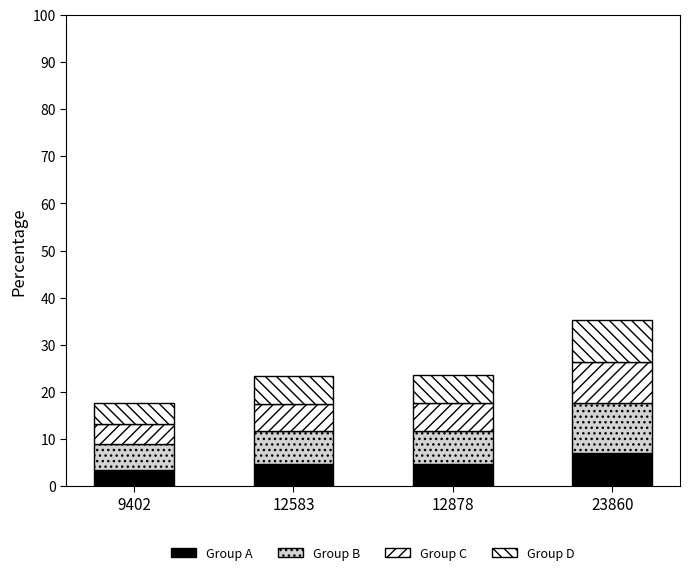

Are the bars horizontal?

No